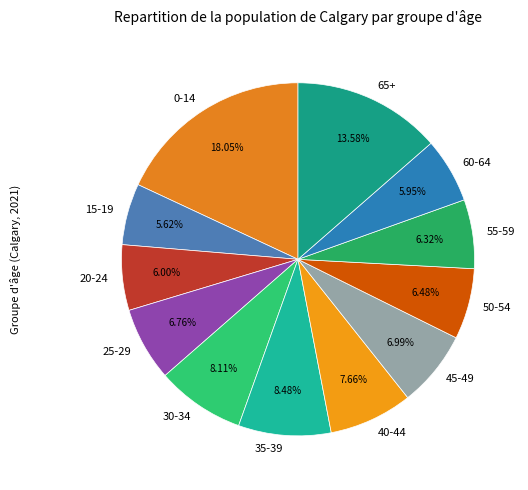

Which has a higher value, 40-44 or 15-19?

40-44